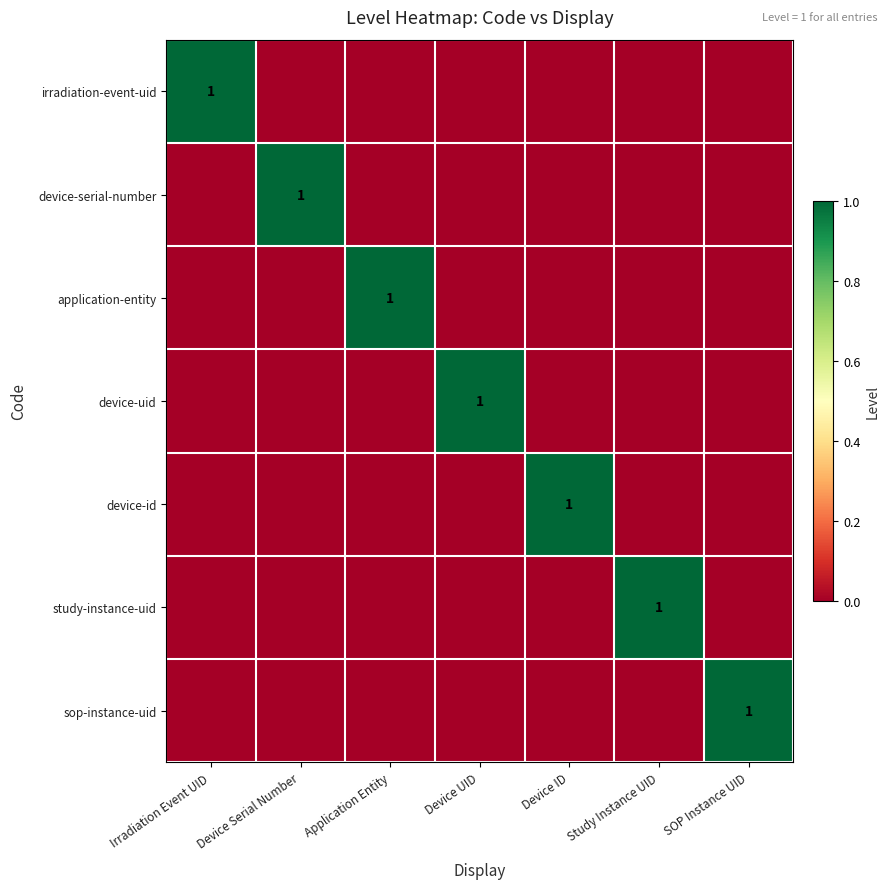

What is the total value across all series at Device UID?

1